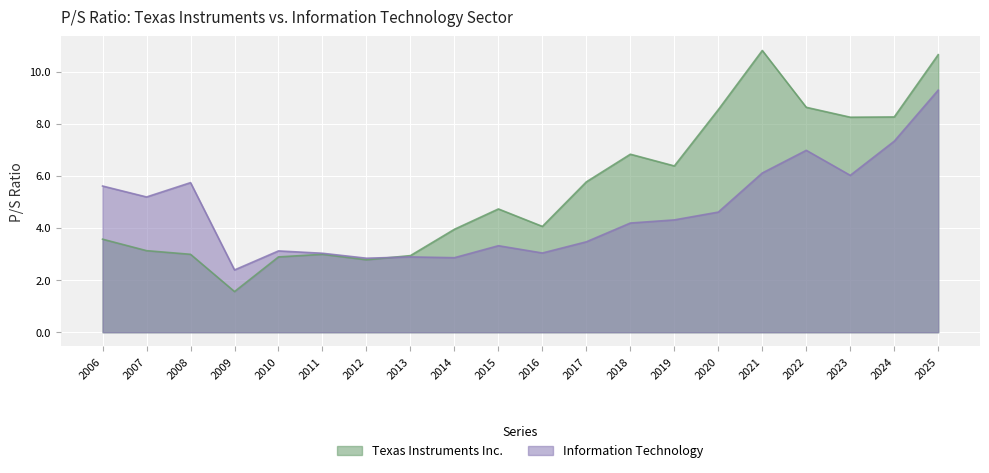

What is the value of the Information Technology point at the 11th from the left?

3.0